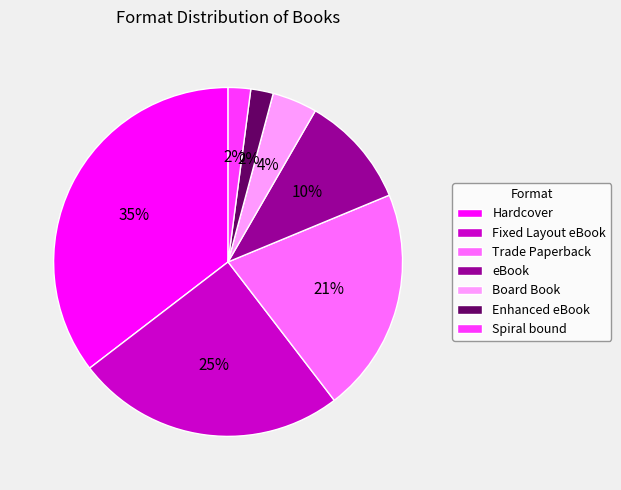

The Board Book slice represents 4% of the pie. True or false?

True